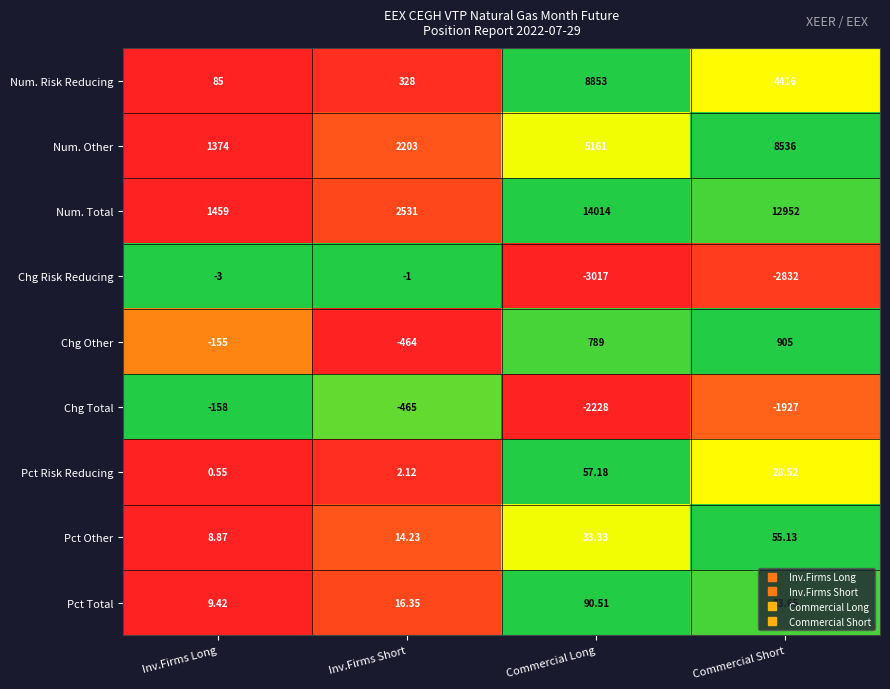

What is the spread (max minus min) of values at Inv.Firms Long?

1617.0